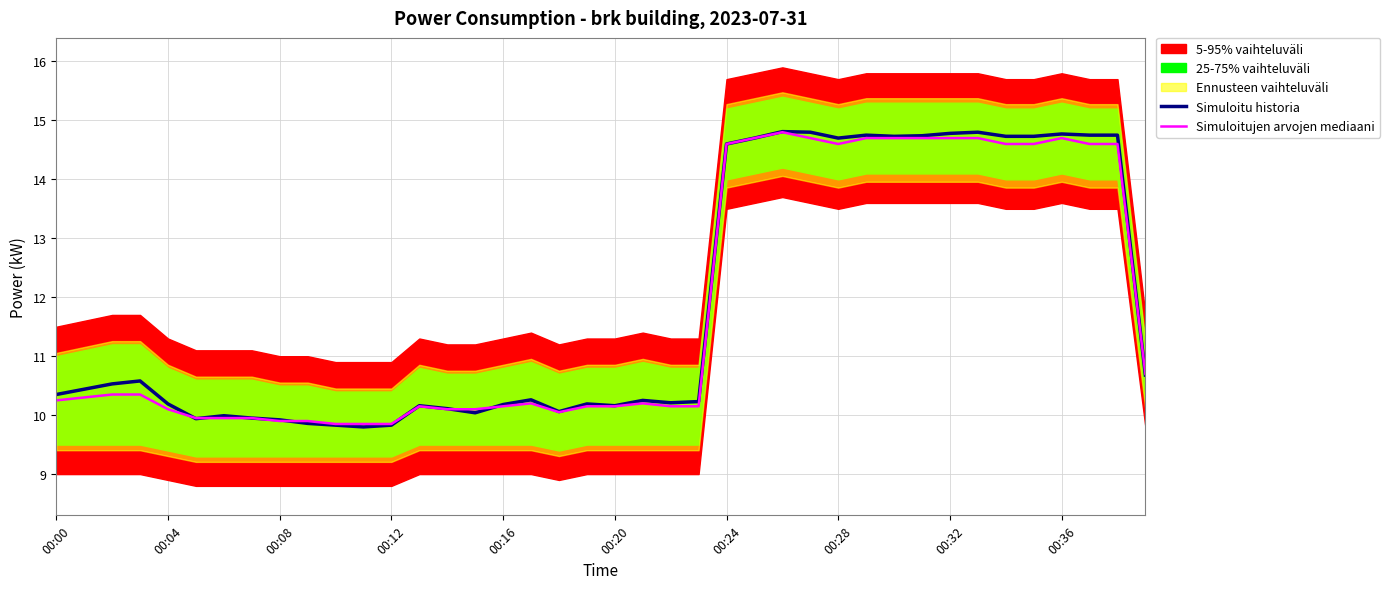

What is the highest value of the Simuloitujen arvojen mediaani series?

14.8